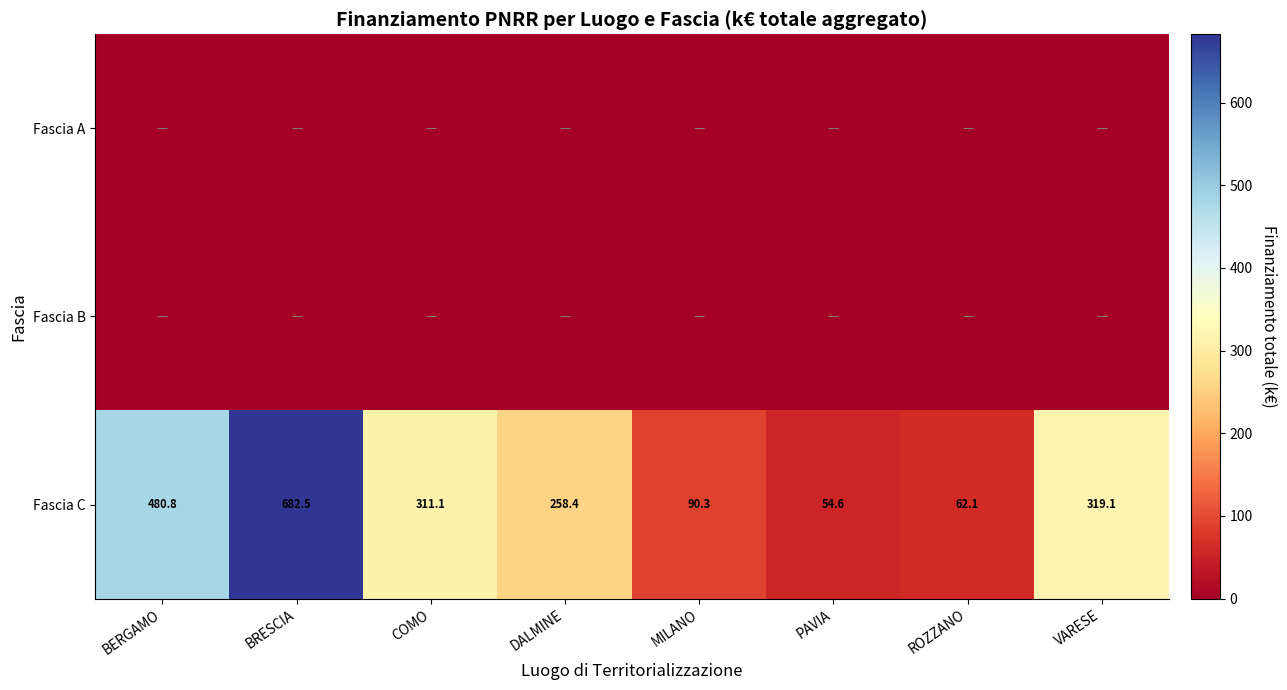

What is the maximum value shown in the chart?

682.5